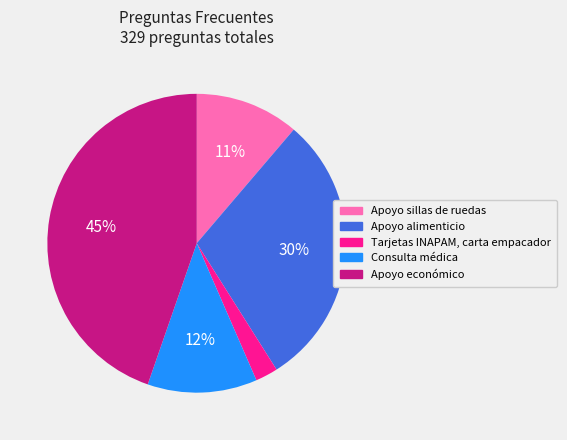

Is there any slice that represents more than half of the pie?

No